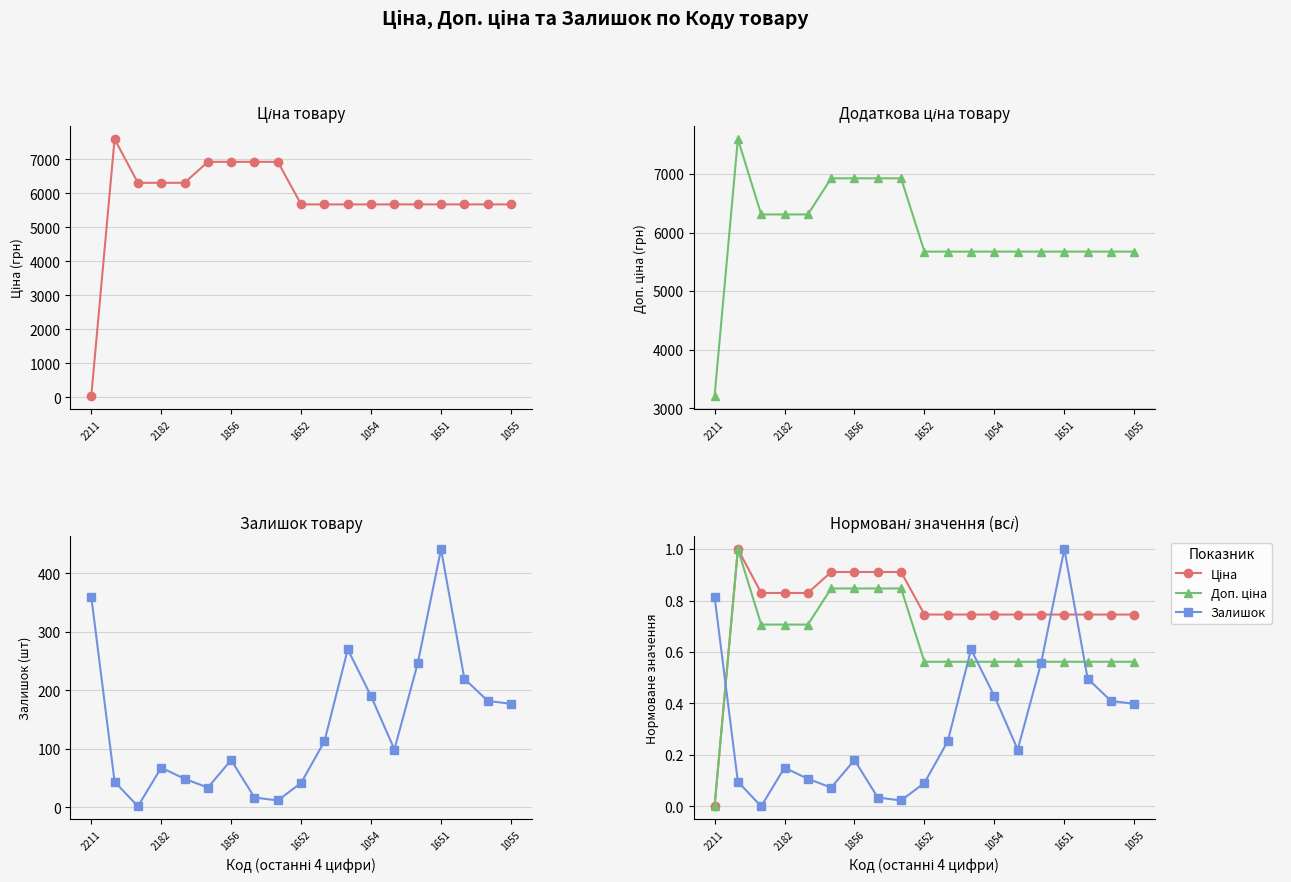

The Доп. ціна series shows 0.6 at 1055. True or false?

True